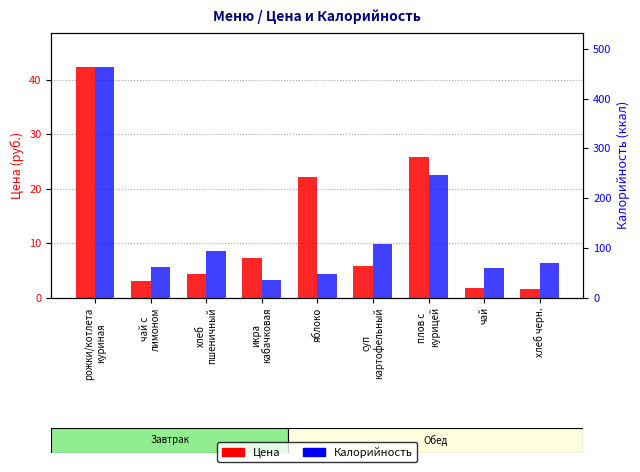

What is the minimum value for Цена?

1.5